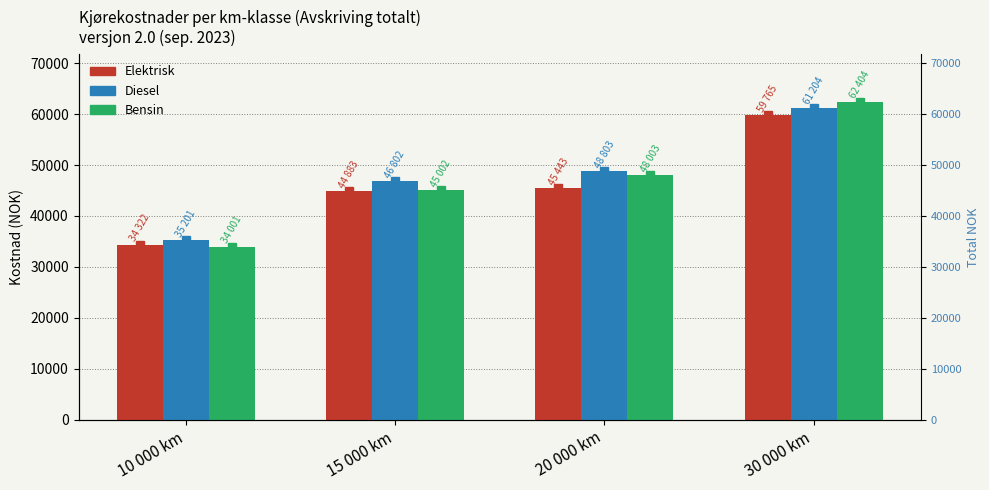

Reading right to left, extract all data points from this chart.

Elektrisk: 30 000 km=59765	20 000 km=45443	15 000 km=44883	10 000 km=34322
Diesel: 30 000 km=61204	20 000 km=48803	15 000 km=46802	10 000 km=35201
Bensin: 30 000 km=62404	20 000 km=48003	15 000 km=45002	10 000 km=34001